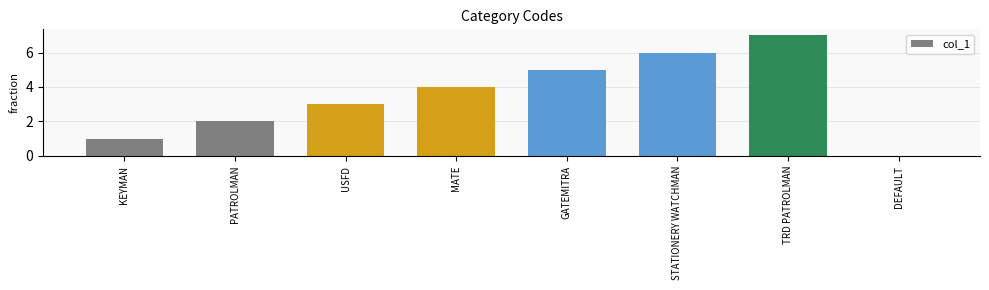

What is the sum of all values?

28